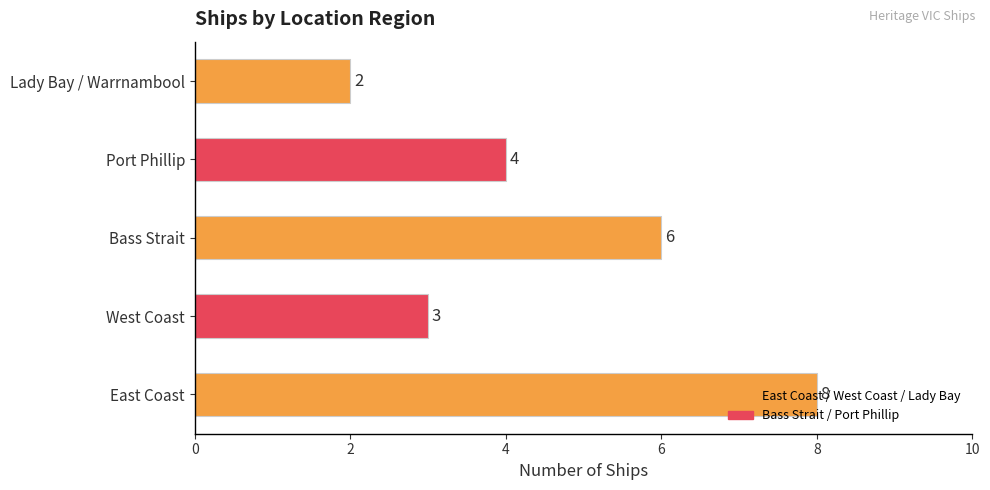

Which has a higher value, West Coast or Bass Strait?

Bass Strait